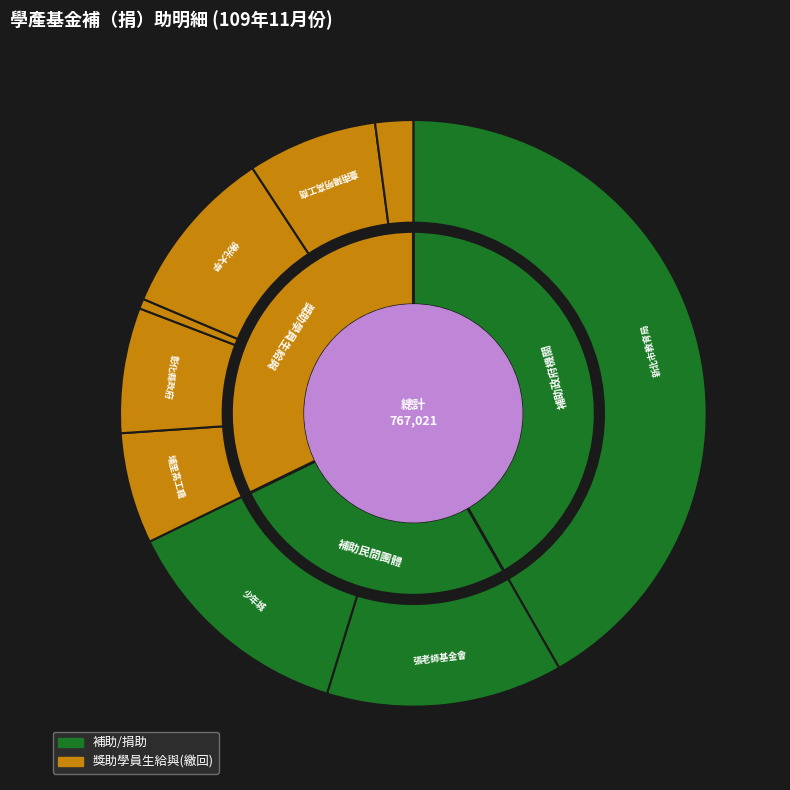

Which slice is the smallest?

國立蘇澳高級海事水產職業學校